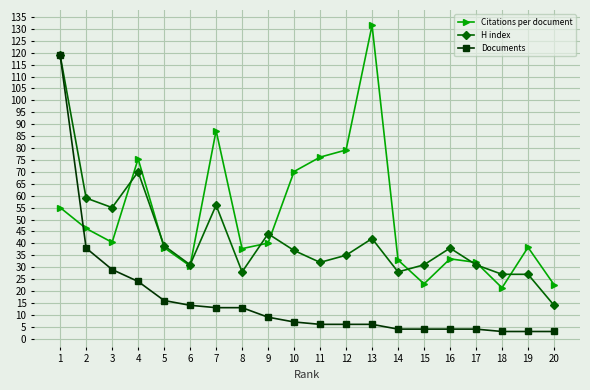

Which series changed the most between 10 and 19?

Citations per document